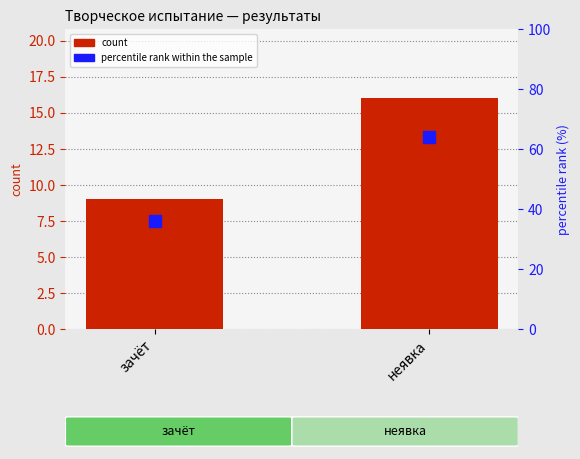

Which series has the largest total across all categories?

percentile rank within the sample